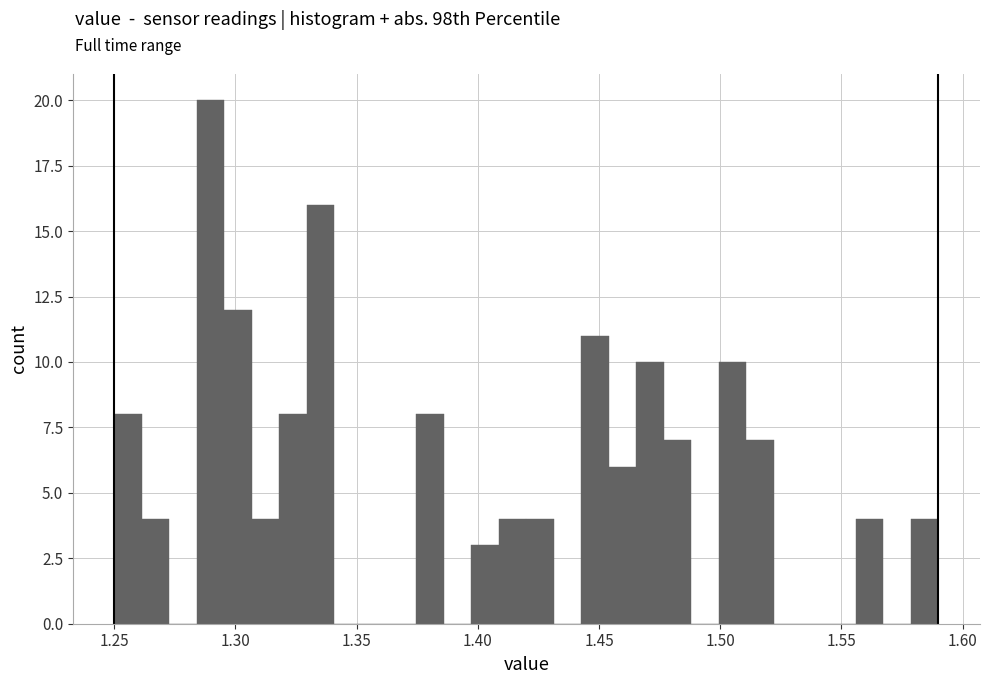

Read against the x-axis, roughly where is the centre of the tallest bar?

1.290